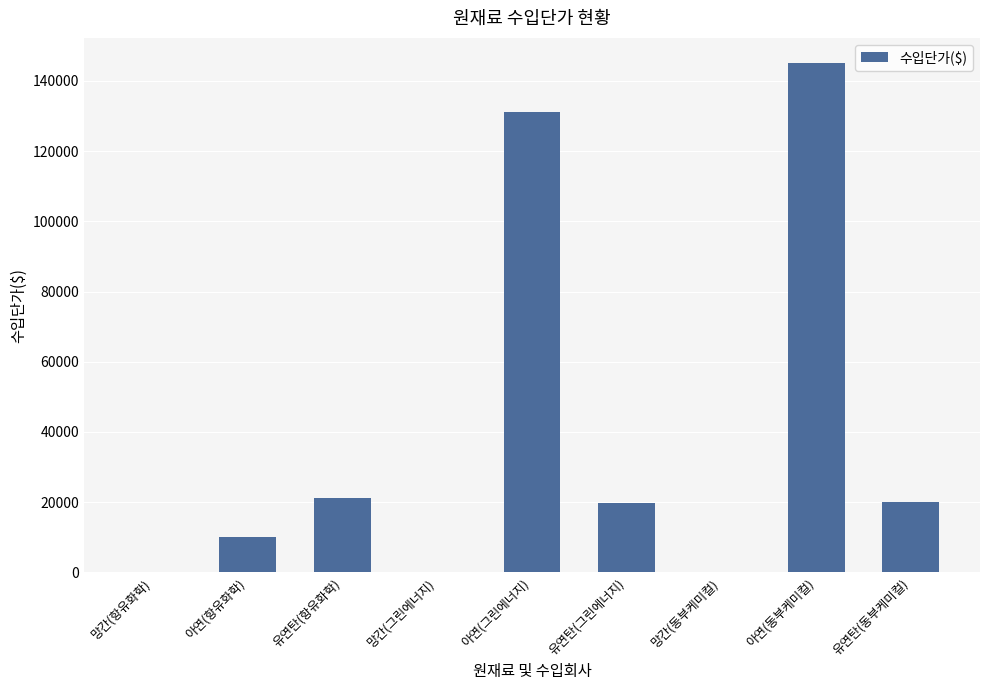

Approximately how many times larger is the value at 아연(항유화학) compared to 유연탄(동부케미컬)?

0.5